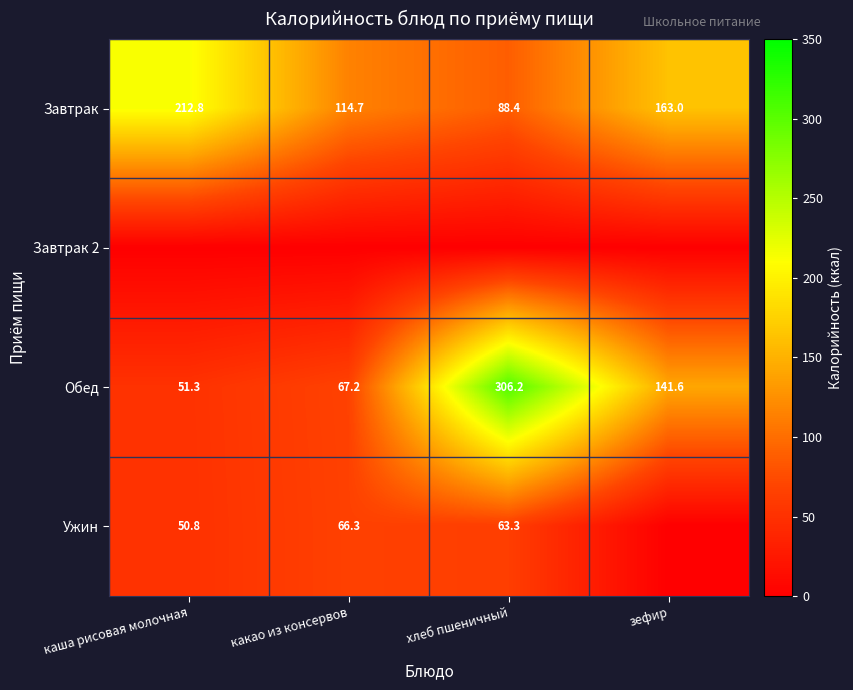

At which category is the sum across all series the highest?

хлеб пшеничный